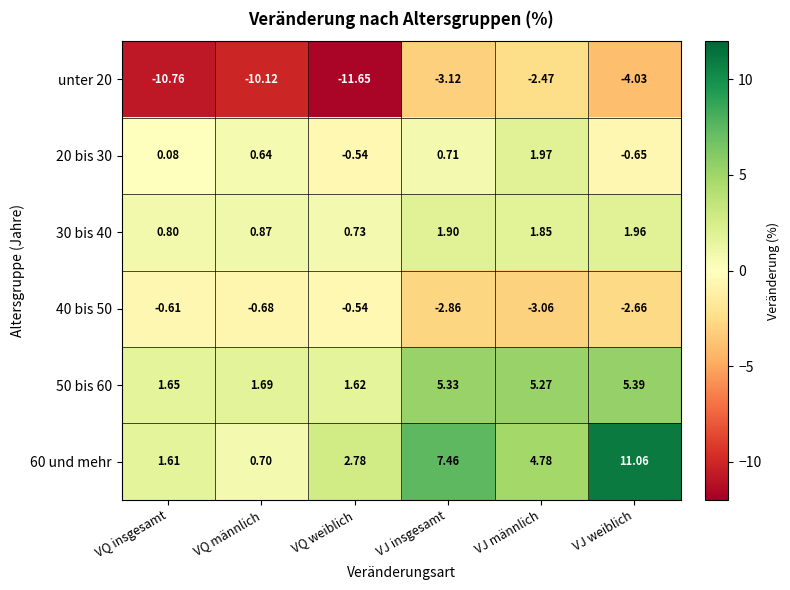

Where is 40 bis 50 nearest to the value -1?

VQ männlich